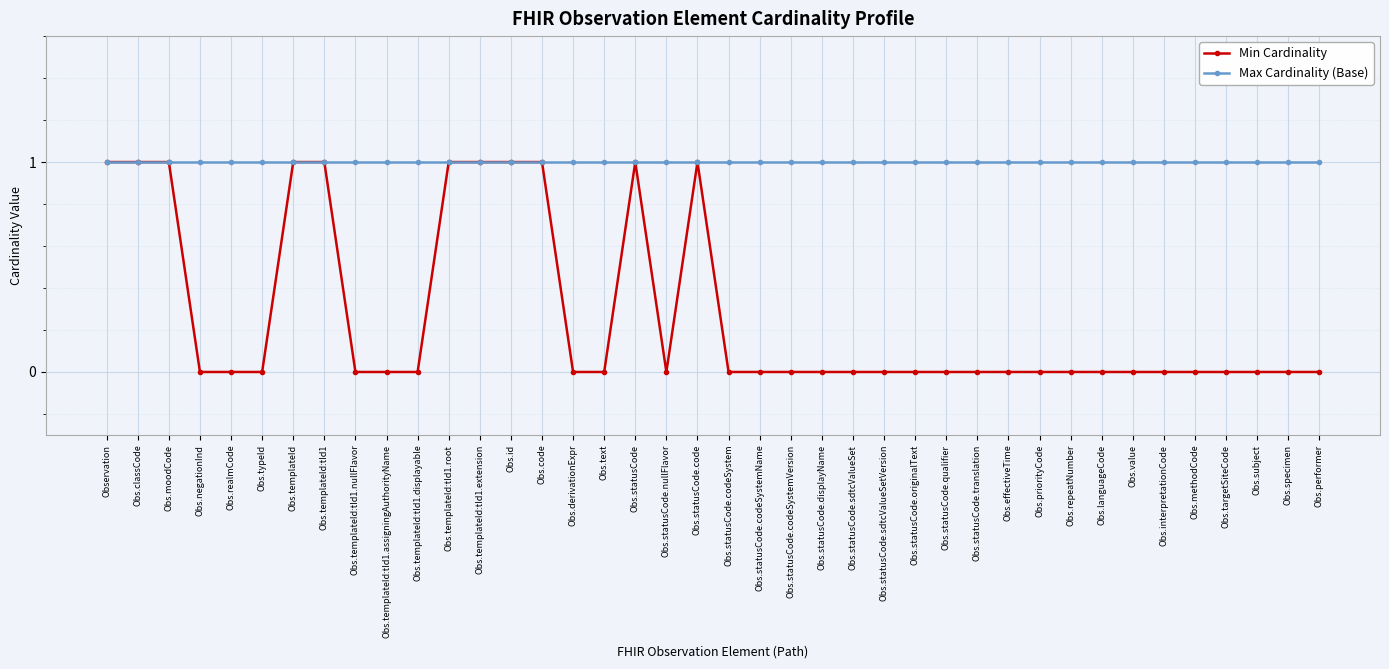

The Min Cardinality series shows 2 at Obs.statusCode. True or false?

False